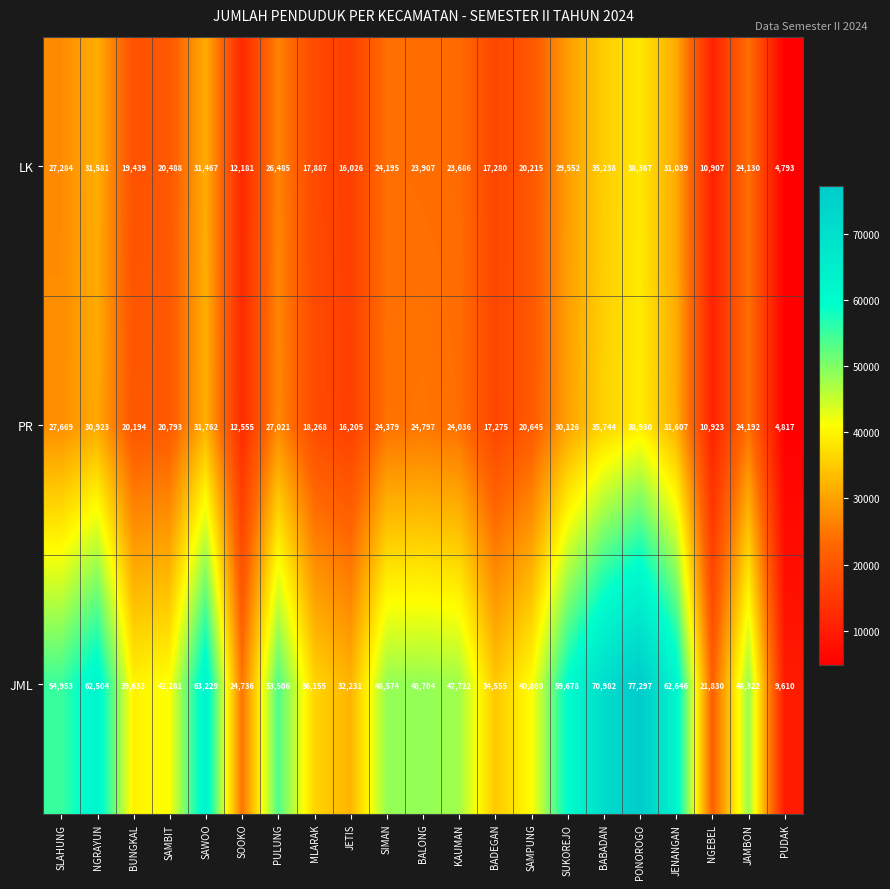

What is the sum of the PR values at SIMAN and MLARAK?

42647